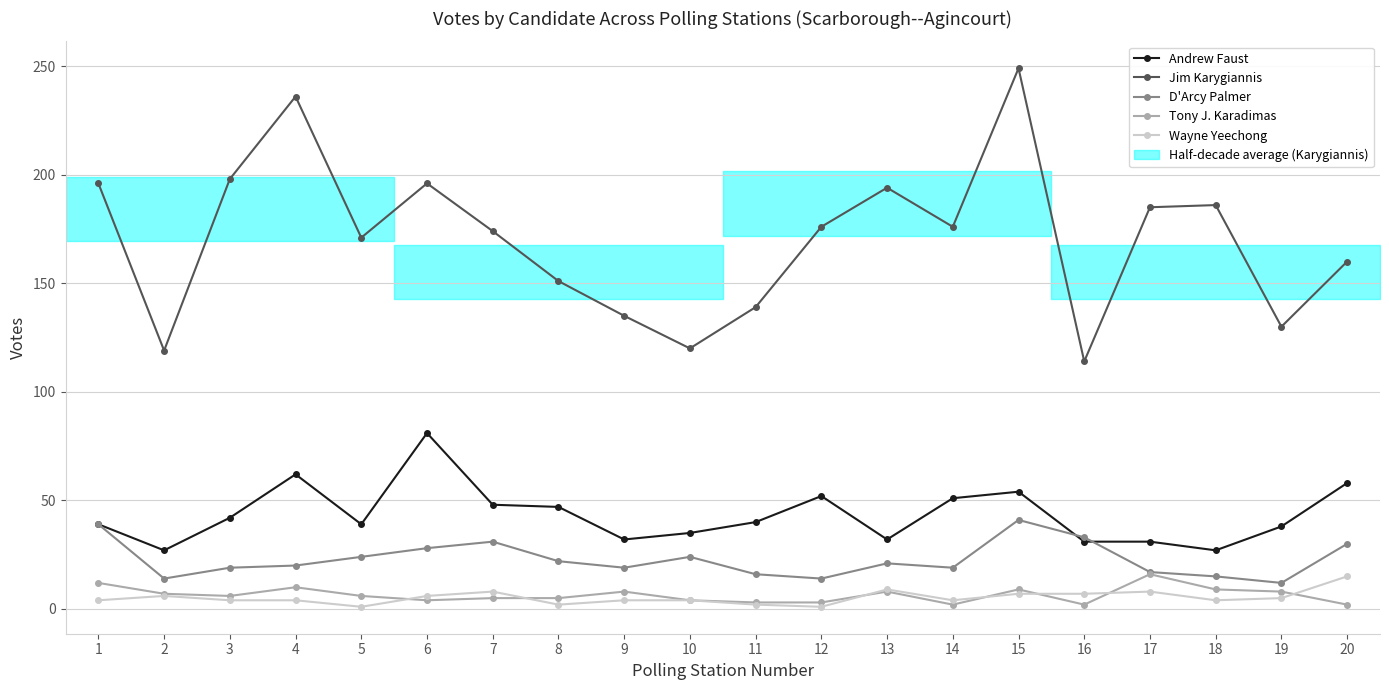

The value of Tony J. Karadimas at 20 is 3. True or false?

False